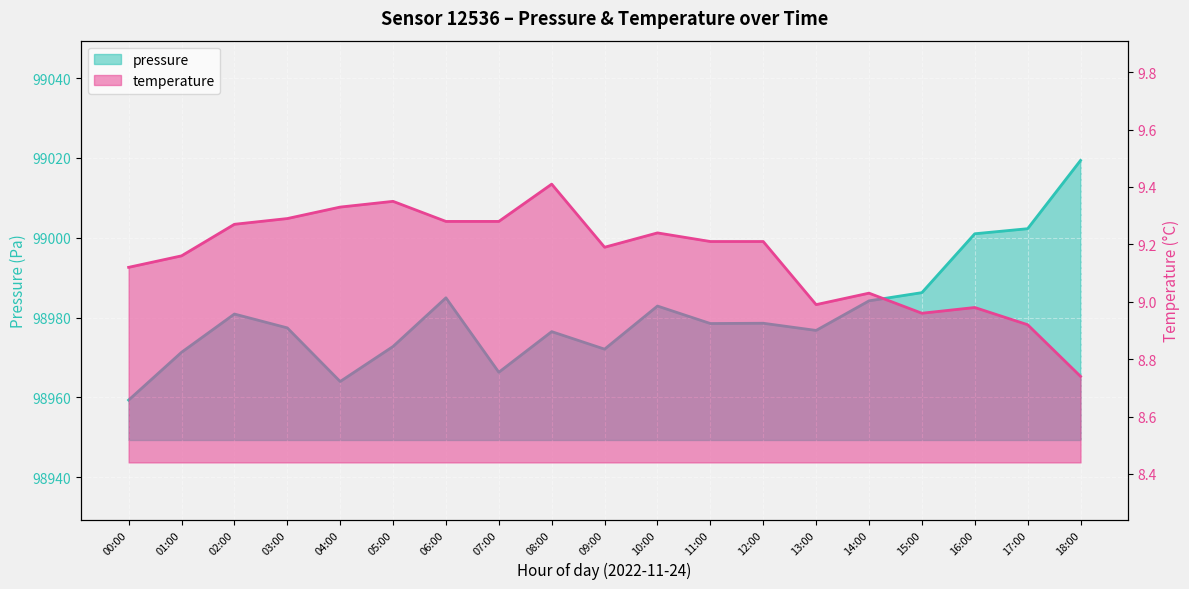

Rank the series by their average value, from lowest to highest.

temperature, pressure